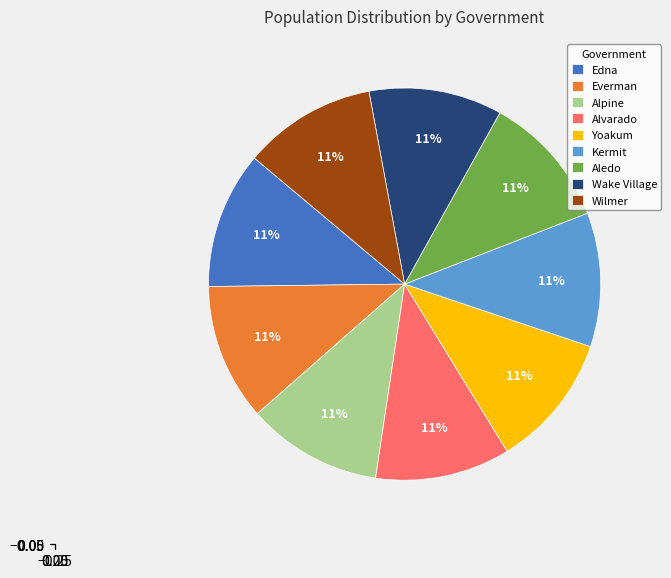

Is it true that Kermit is 11% of the pie?

True